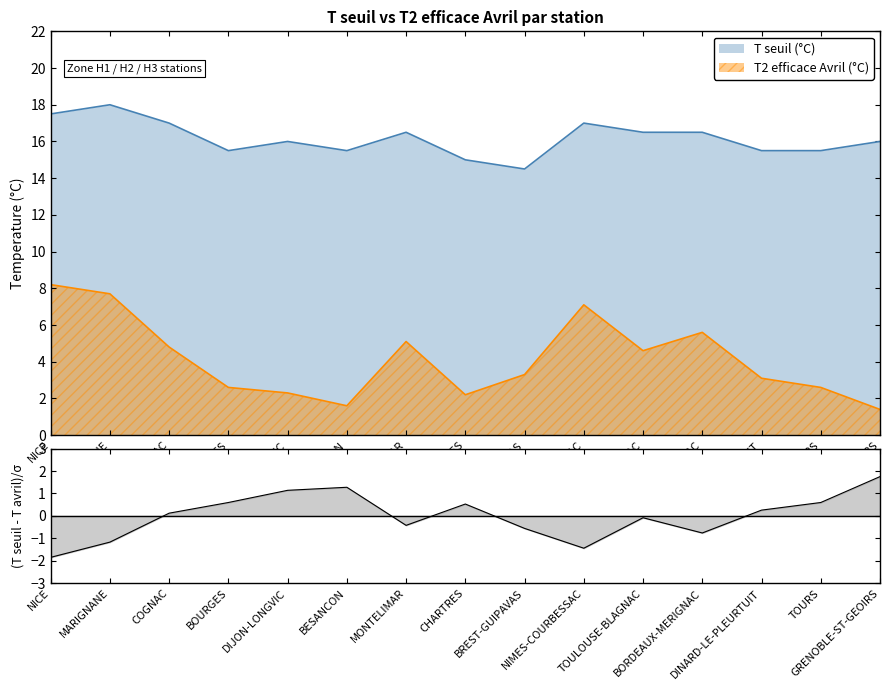

Where is the first local minimum for T seuil (°C)?

BOURGES